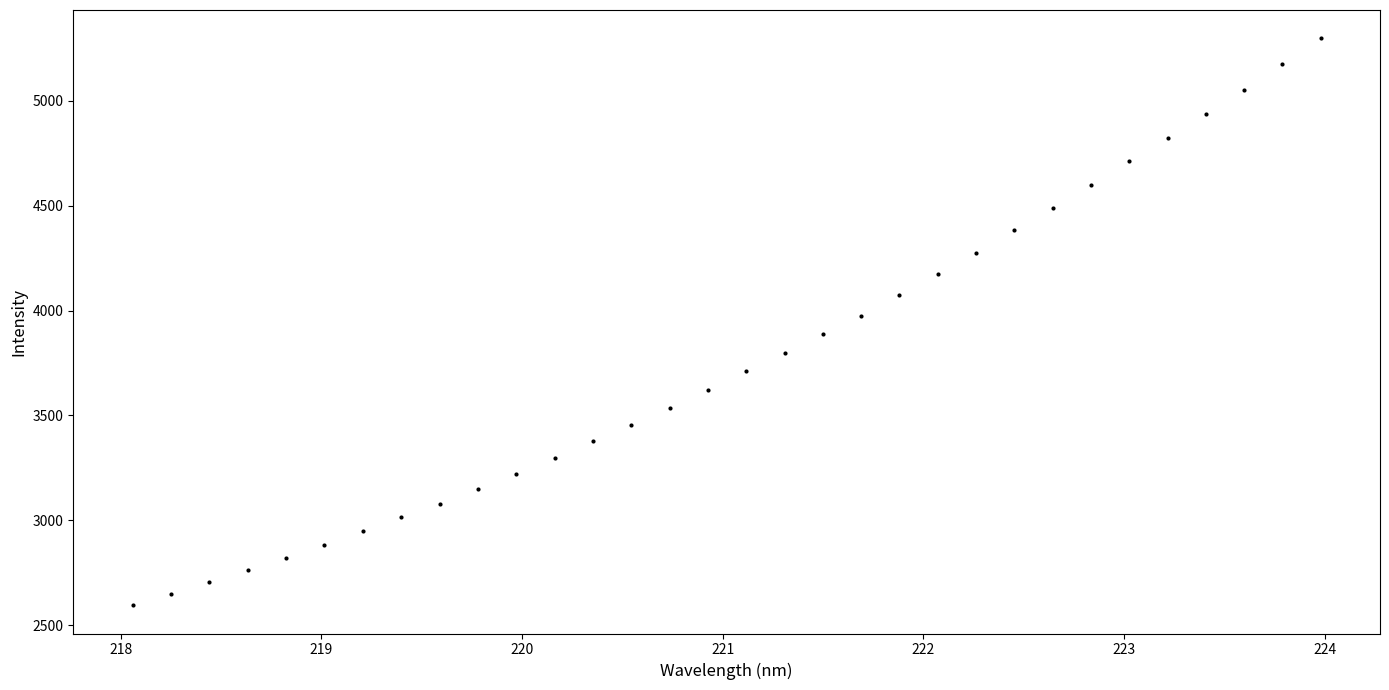

What is the range of Y values (max minus min)?

2702.4